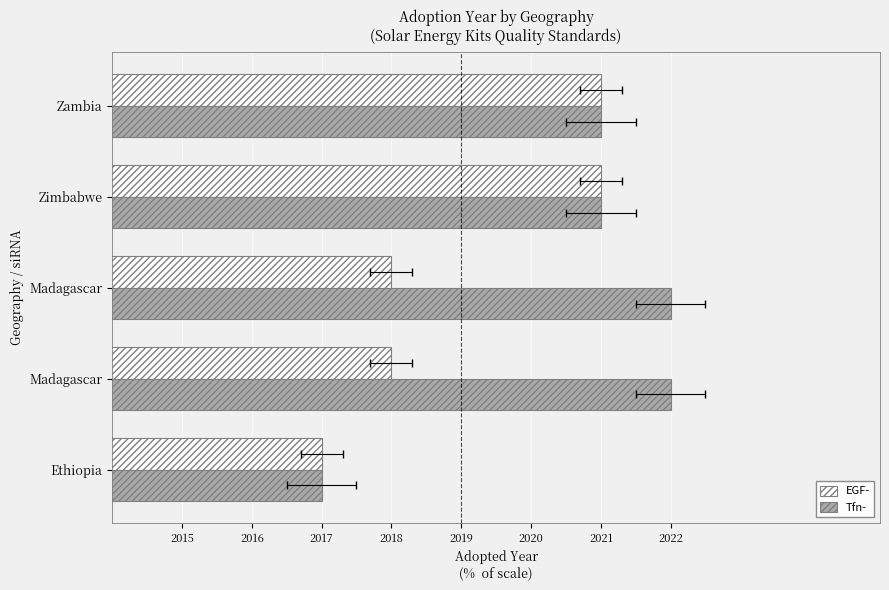

What is the difference between the second highest and minimum values in the Tfn- series?

5